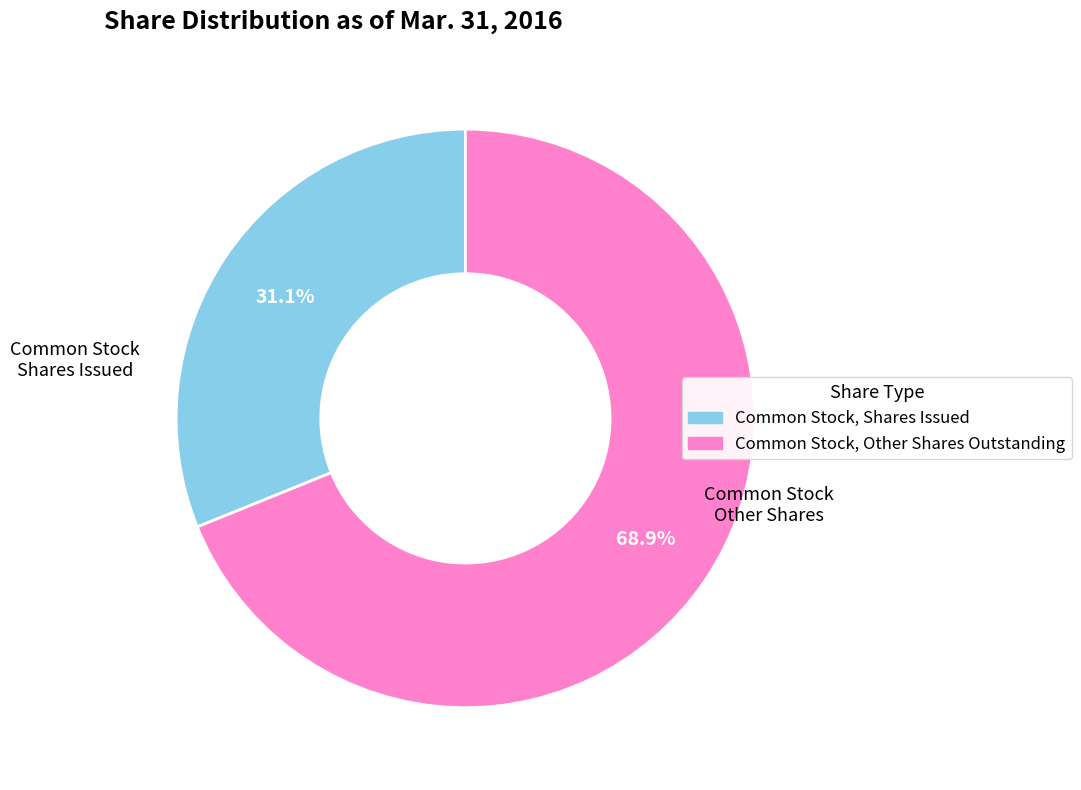

Is there any slice that represents more than half of the pie?

Yes